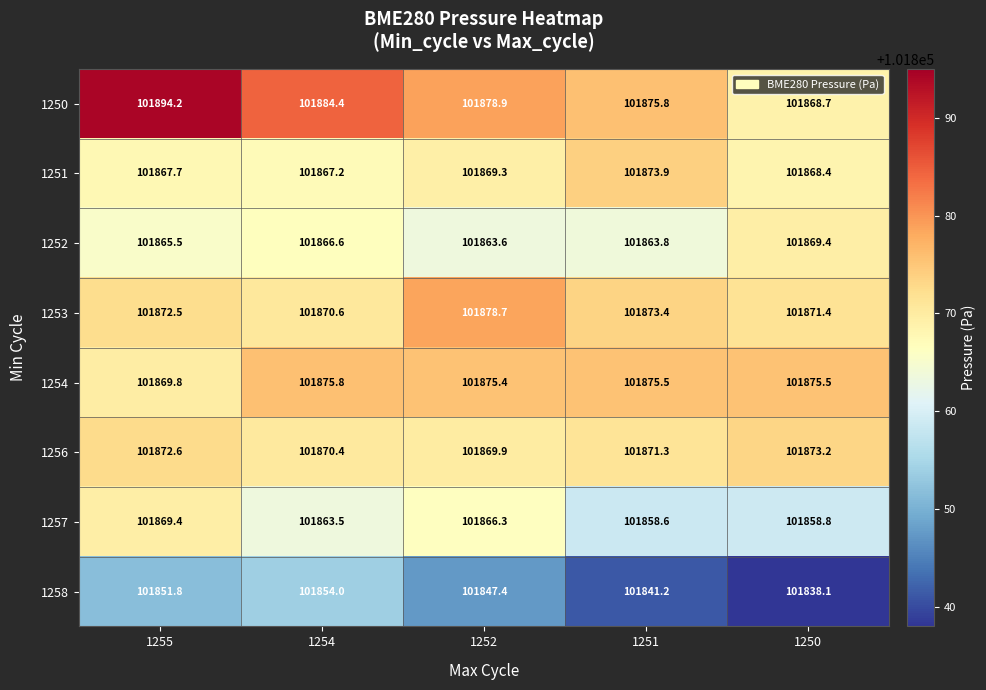

How many series are shown in this chart?

8